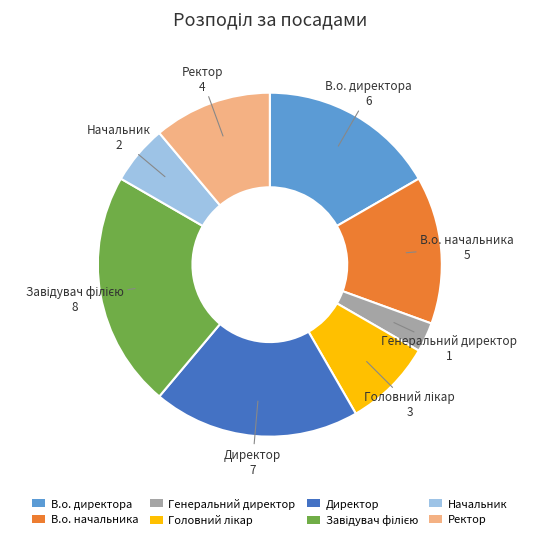

What is the ratio of the value at Директор to the value at Начальник?

3.5